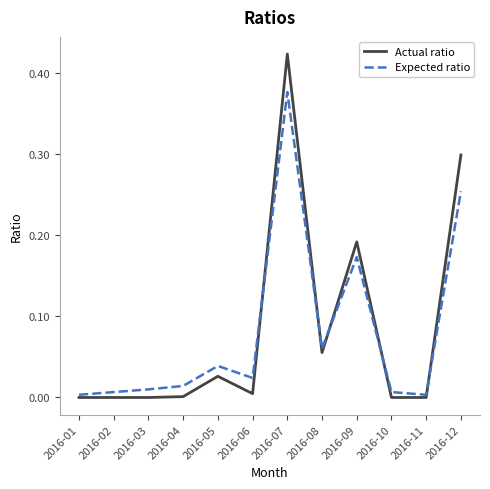

True or false: Expected ratio has a value of 0.0 at 2016-10.

True